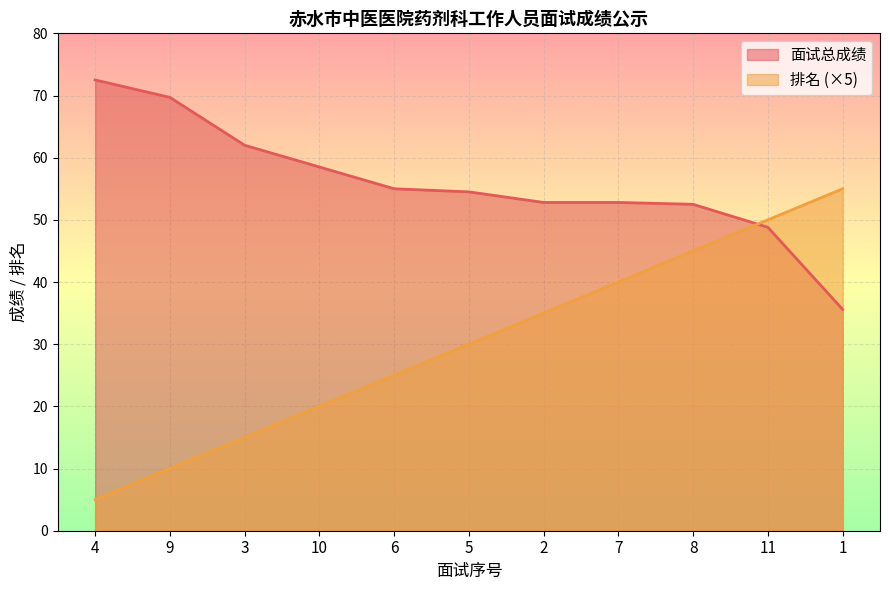

What is the label of the 11th point from the right?

4